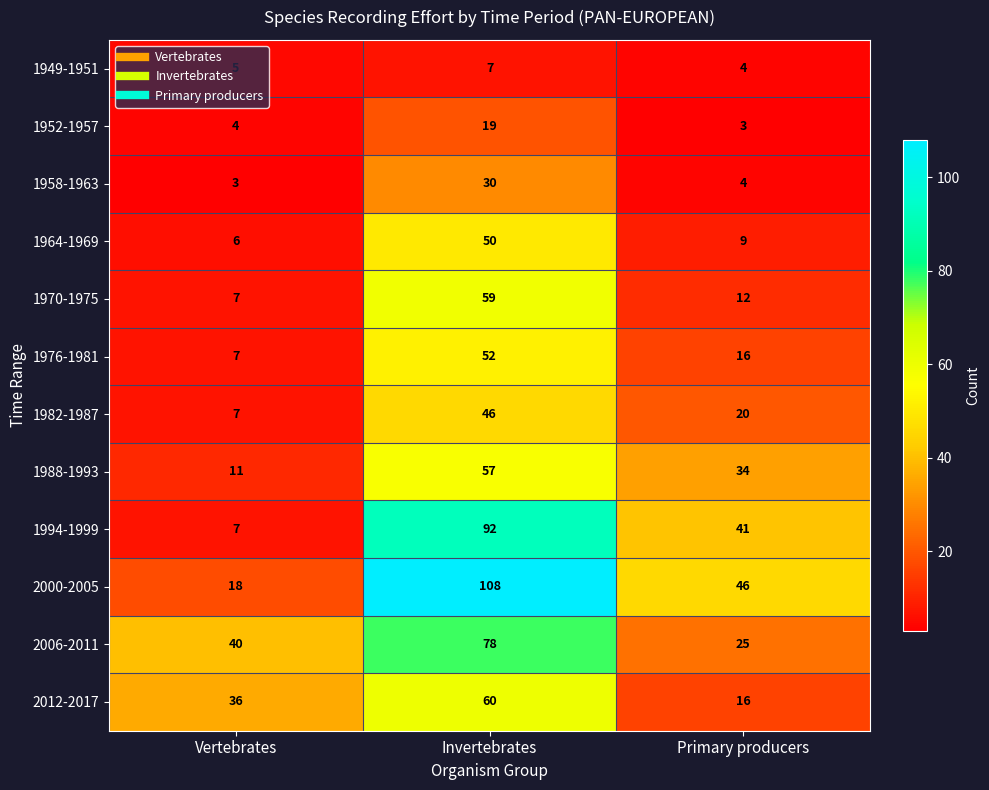

The value of 1952-1957 at Vertebrates is 4. True or false?

True